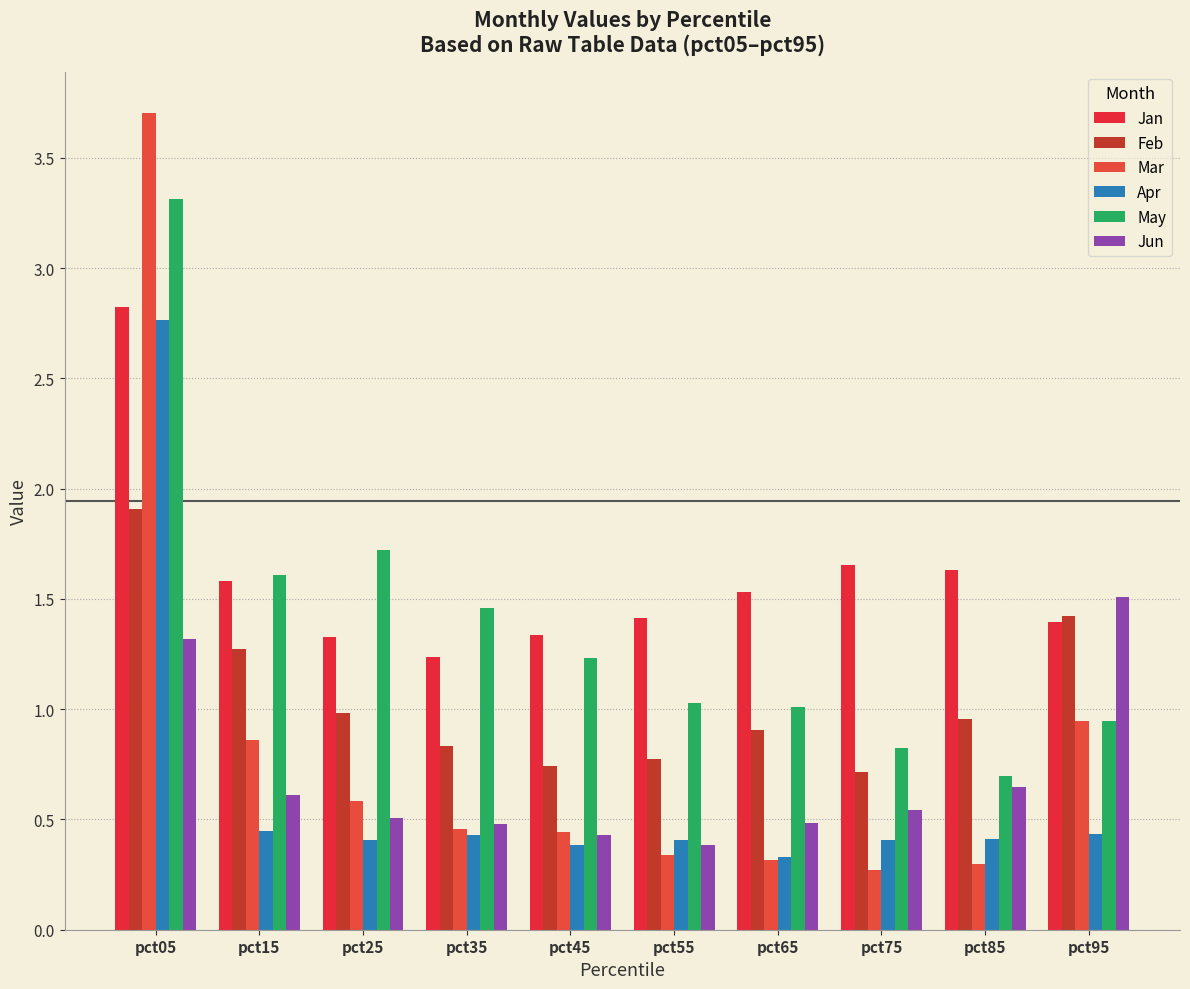

Which series changed the most between pct45 and pct65?

May